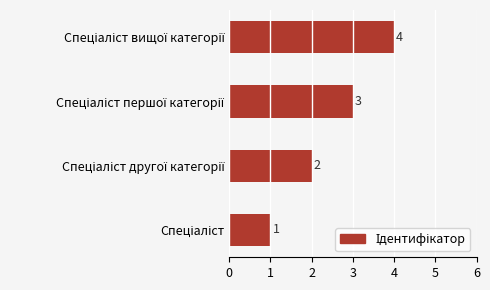

Count the values in the range 2 to 4.

3